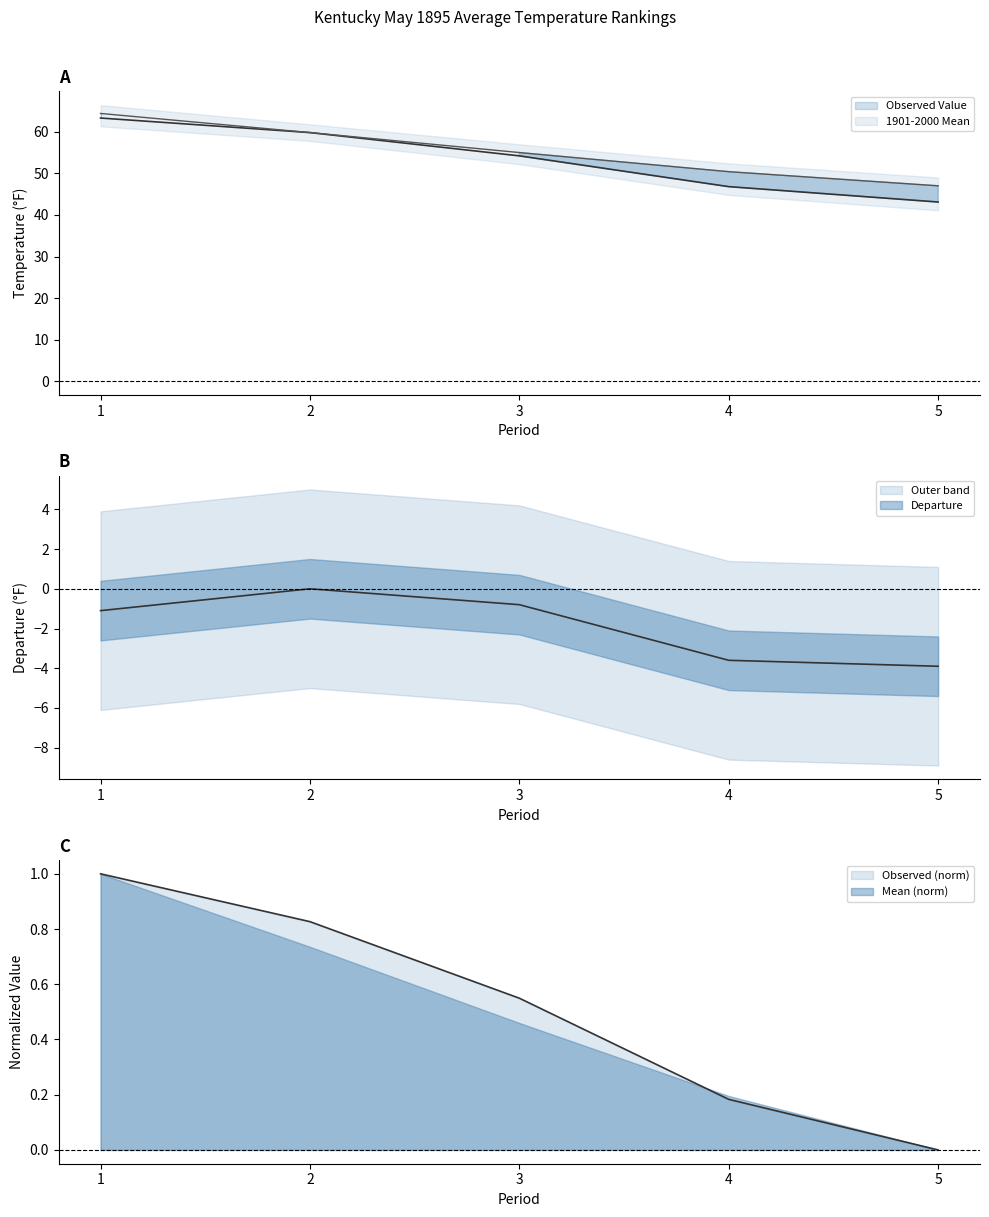

Rank the series at 5 from lowest to highest value.

Departure, Observed Value, 1901-2000 Mean